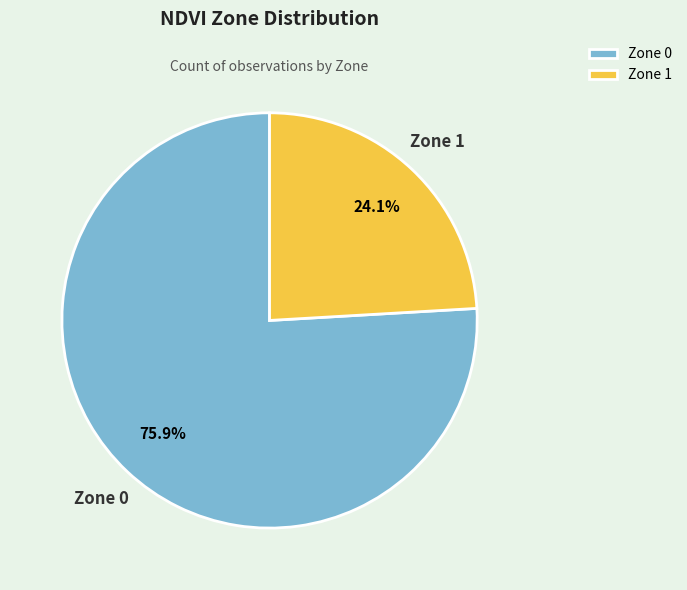

Is it true that Zone 0 is 83% of the pie?

False